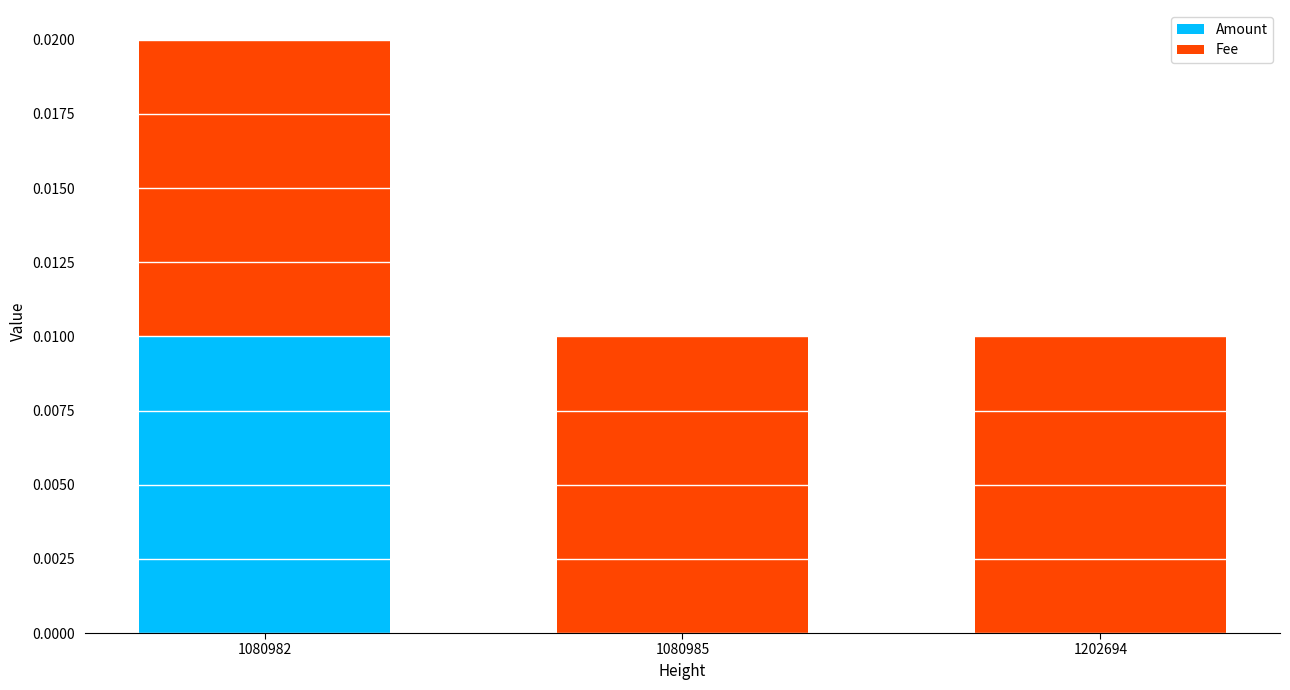

At which category is the sum across all series the highest?

1080982